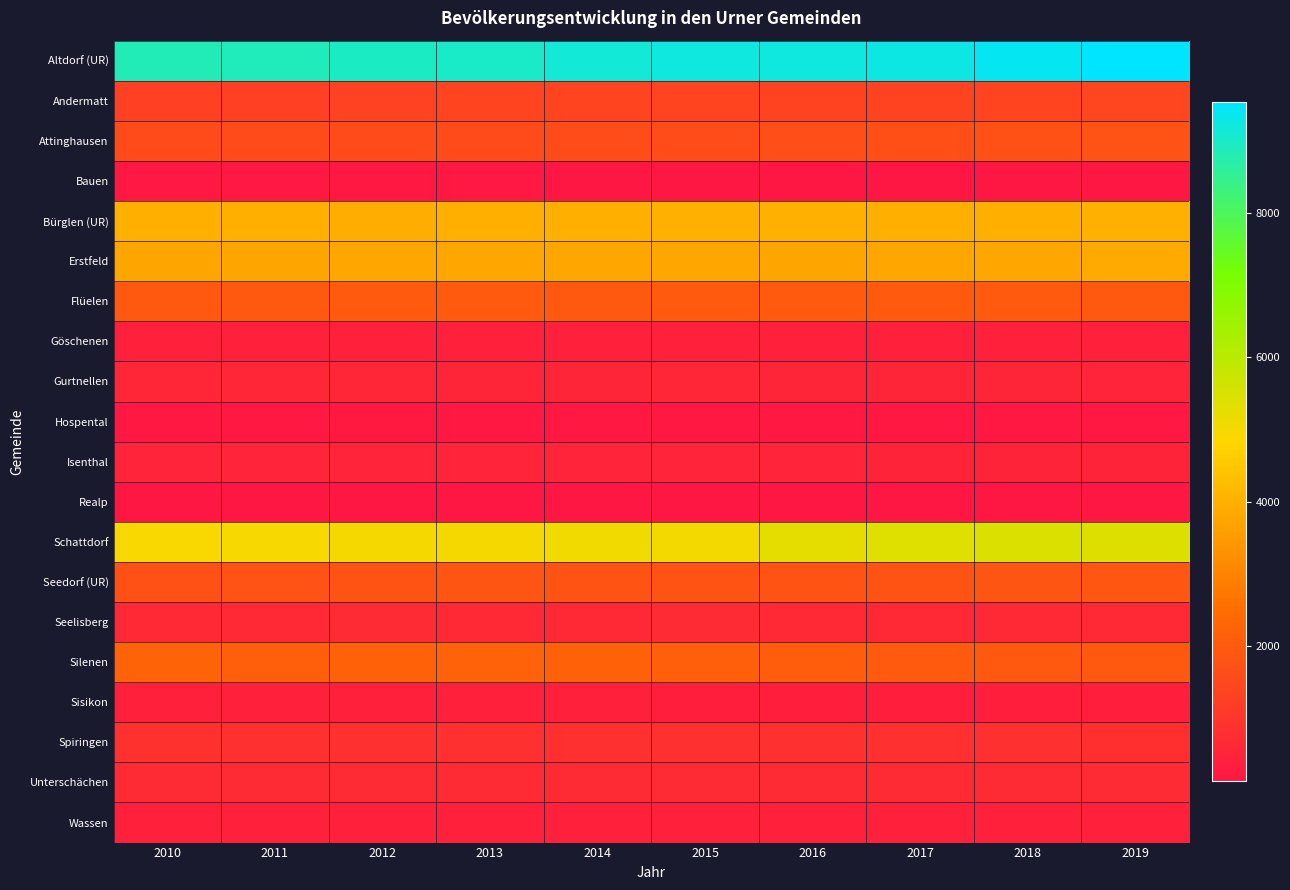

At which category is the sum across all series the highest?

2019